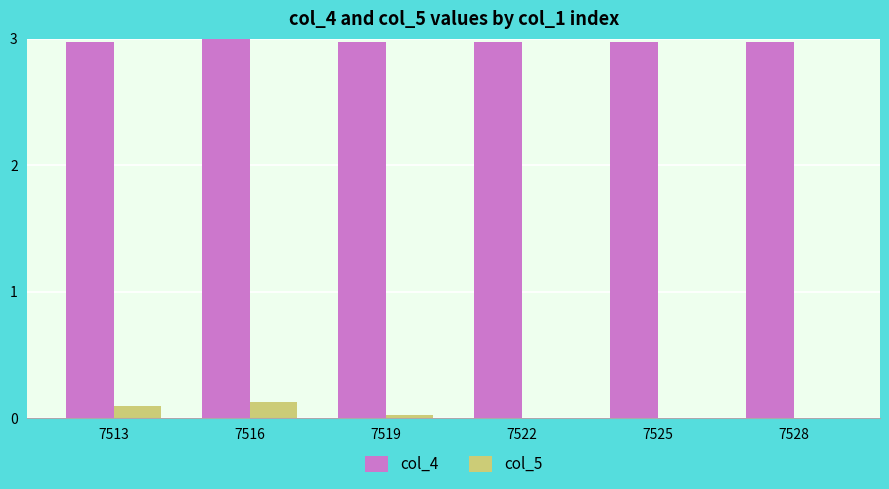

True or false: col_5 has a value of 0.1 at 7528.

False